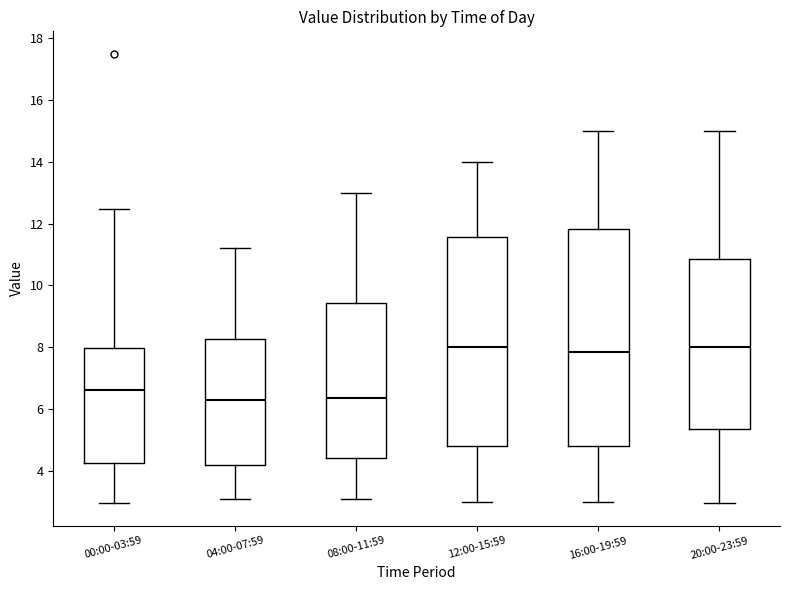

Reading left to right, transcribe this box plot: for each box, give where its median line is, the range the box spans, and where its two whiskers end, as read against the y-axis. The values are not printed on the chart, so give them approximately, as read against the axis.

00:00-03:59: median 6.6, box 4.2 to 8.0, whiskers 3.0 to 12.4
04:00-07:59: median 6.2, box 4.2 to 8.2, whiskers 3.2 to 11.2
08:00-11:59: median 6.4, box 4.4 to 9.4, whiskers 3.2 to 13.0
12:00-15:59: median 8.0, box 4.8 to 11.6, whiskers 3.0 to 14.0
16:00-19:59: median 7.8, box 4.8 to 11.8, whiskers 3.0 to 15.0
20:00-23:59: median 8.0, box 5.4 to 10.8, whiskers 3.0 to 15.0